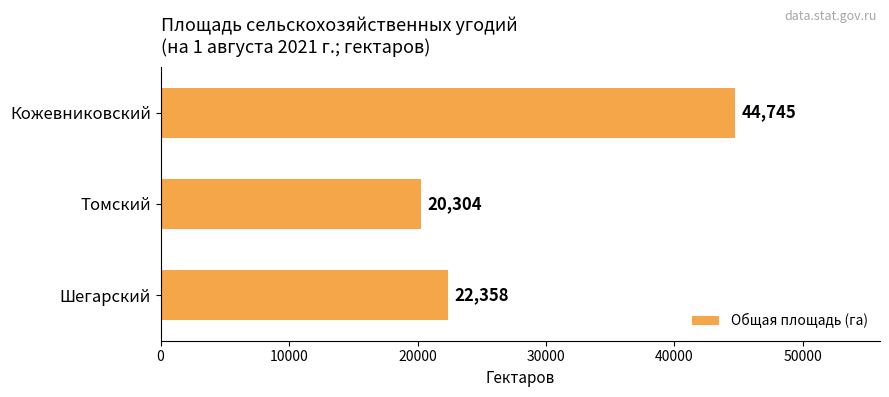

Which has a higher value, Томский or Кожевниковский?

Кожевниковский